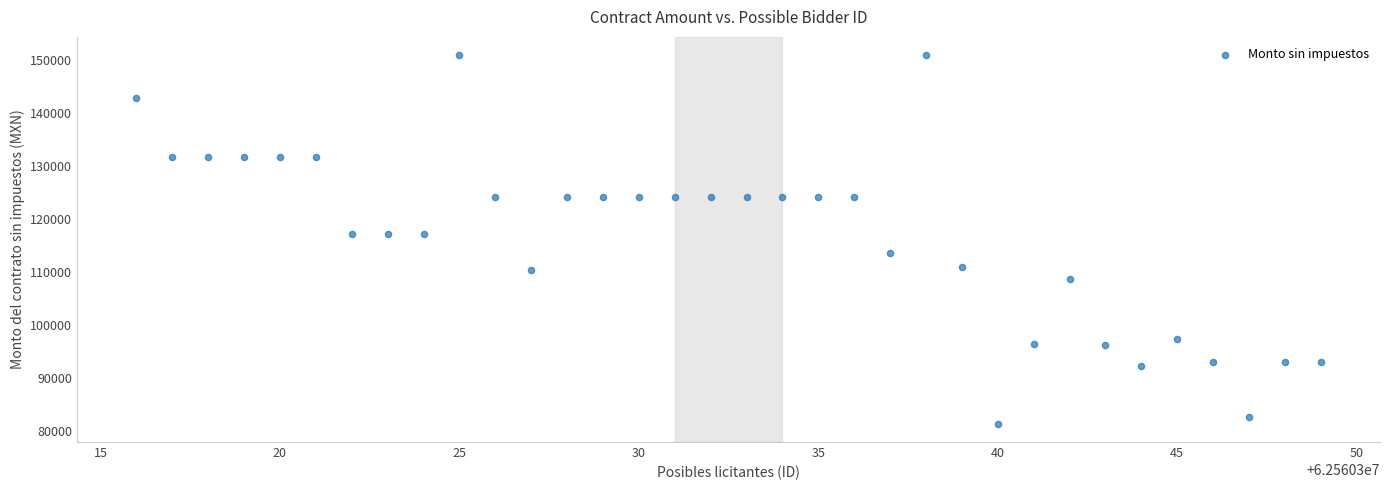

What is the range of X values (max minus min)?

33.0